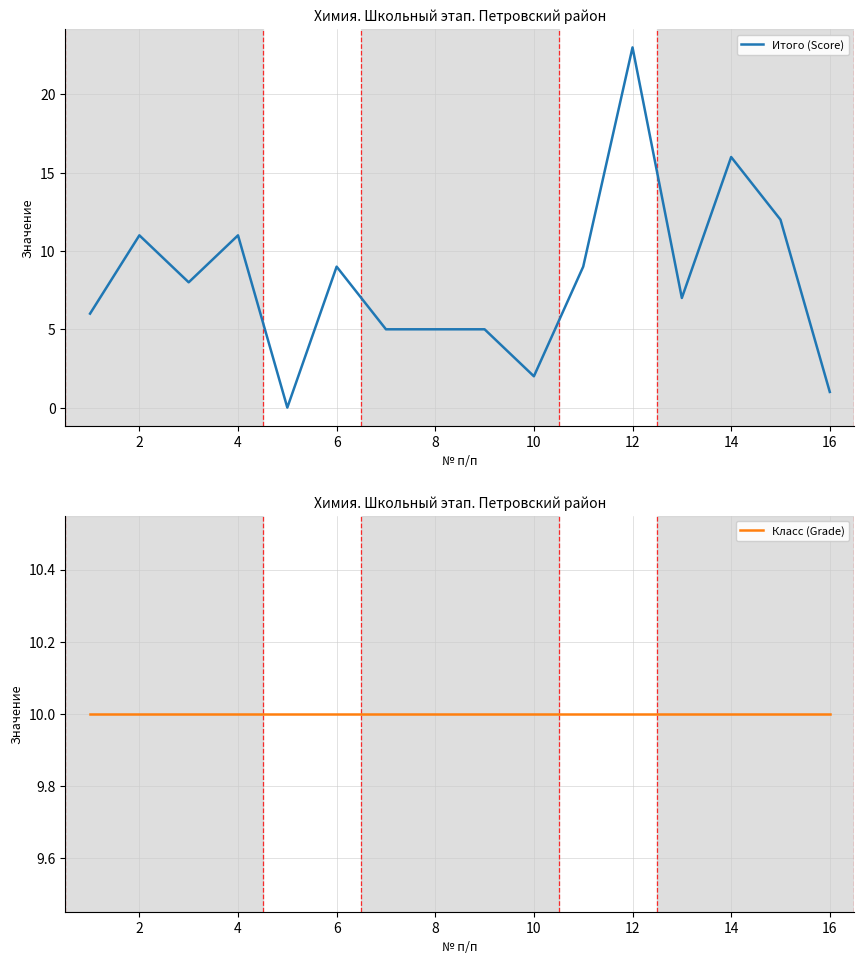

The Итого (Score) series shows 9 at 6. True or false?

True